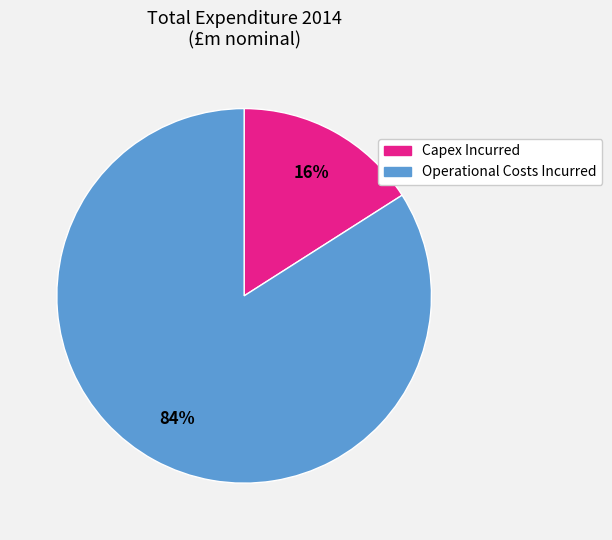

Is it true that Operational Costs Incurred is 94% of the pie?

False